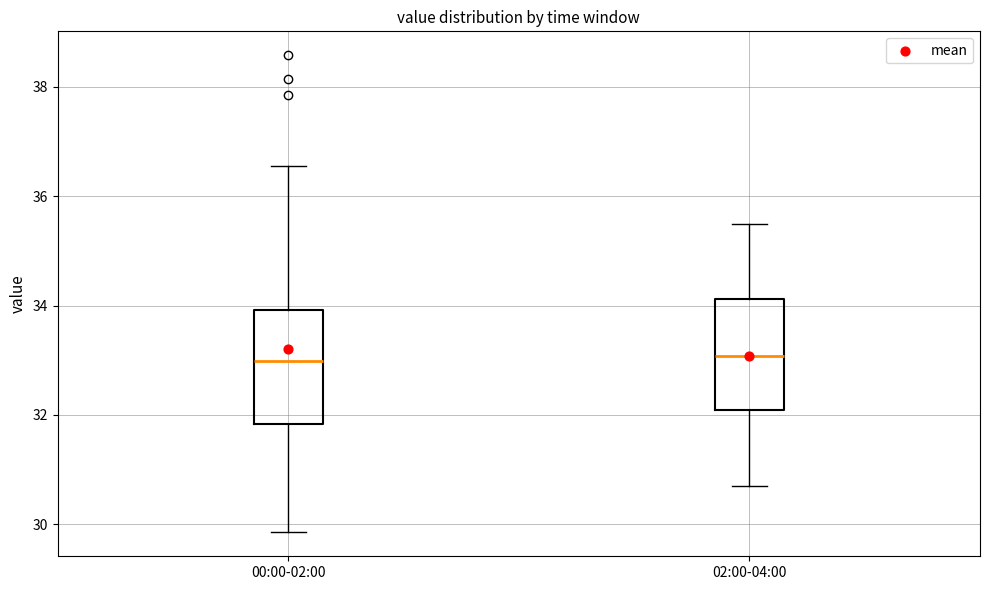

Reading left to right, read every box against the y-axis: the position of its median line, the range the box covers, and the ends of its whiskers. The values are not printed on the chart, so give them approximately, as read against the axis.

00:00-02:00: median 33.0, box 31.8 to 34.0, whiskers 29.8 to 36.6
02:00-04:00: median 33.0, box 32.0 to 34.2, whiskers 30.8 to 35.6